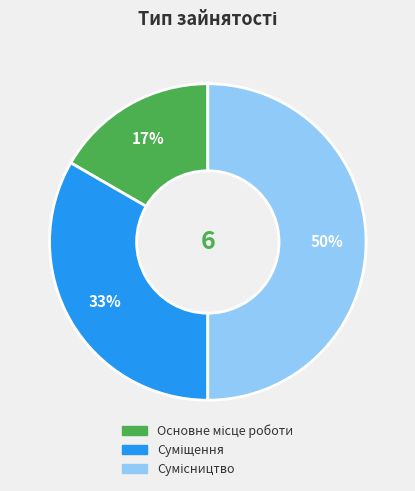

To the nearest percent, what is the difference between the largest and smallest slice percentages?

33%